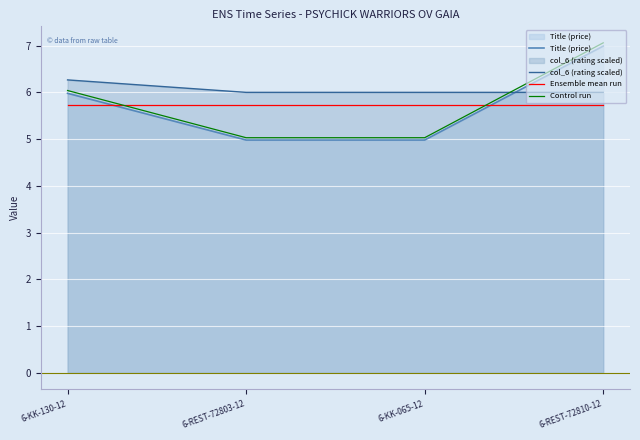

What is the label of the 4th point from the left?

6-REST-72810-12